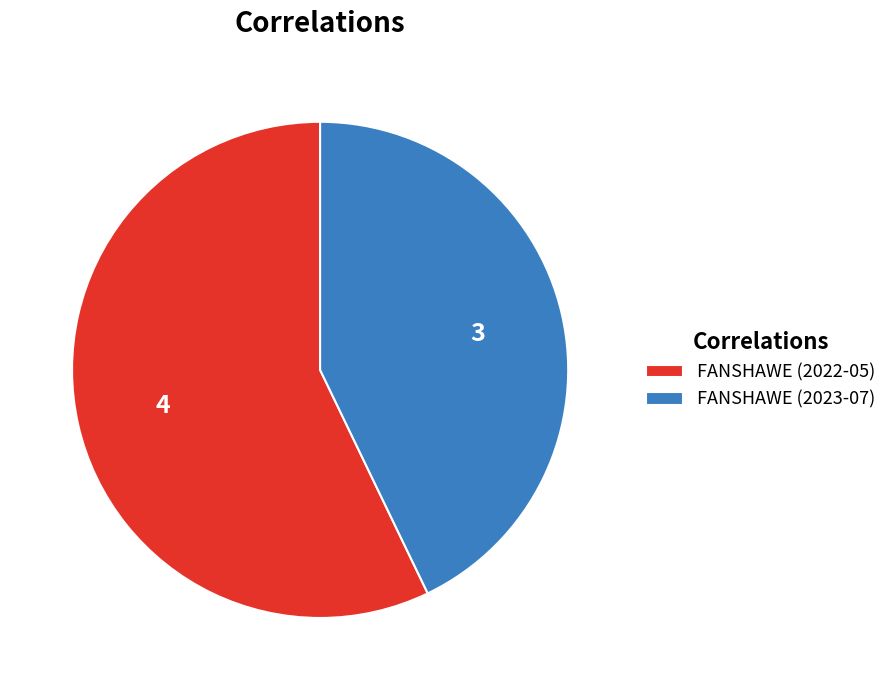

How many segments does this pie chart have?

2